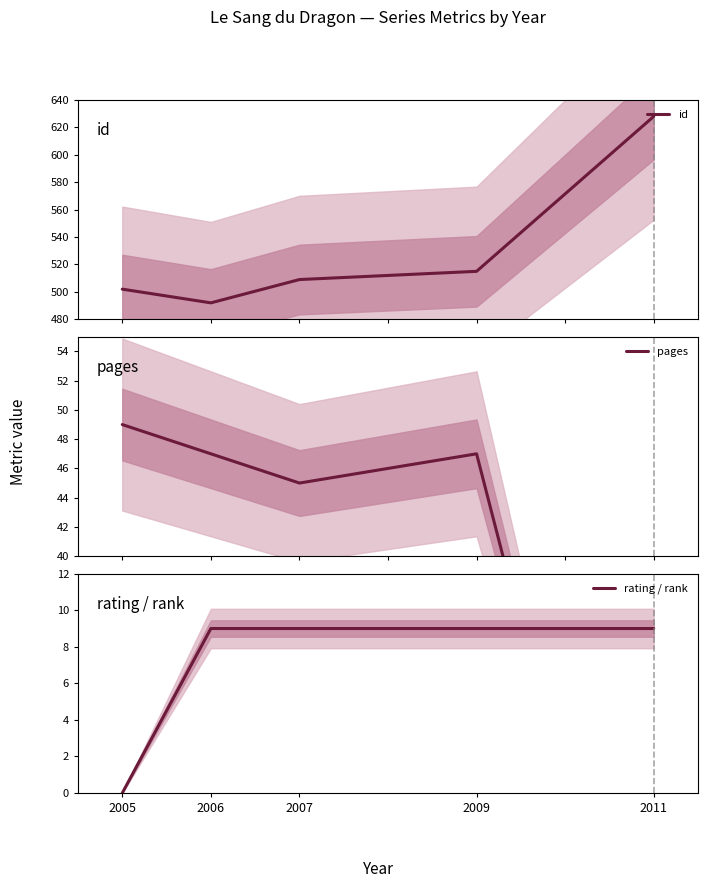

How many data points in rating / rank are less than 9?

1